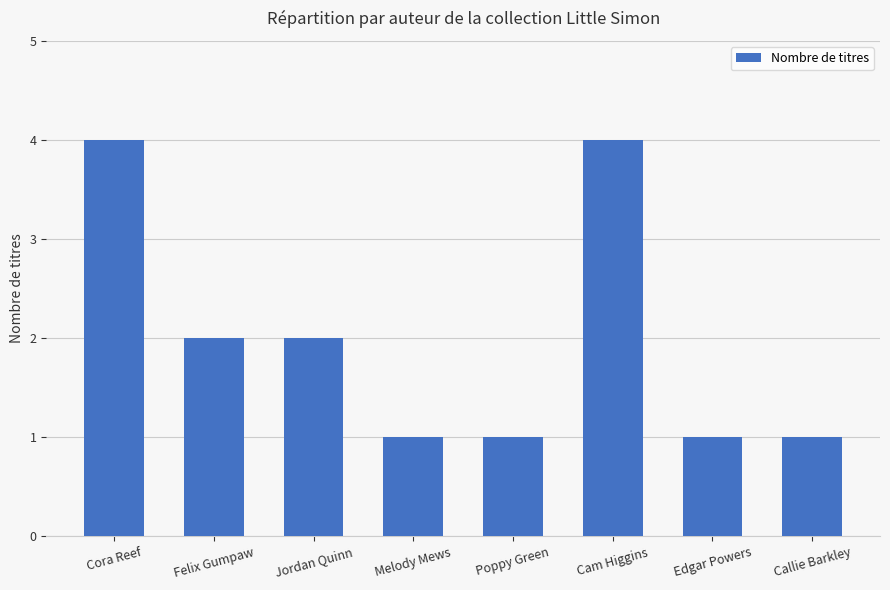

True or false: the data shows 4 at Cam Higgins.

True